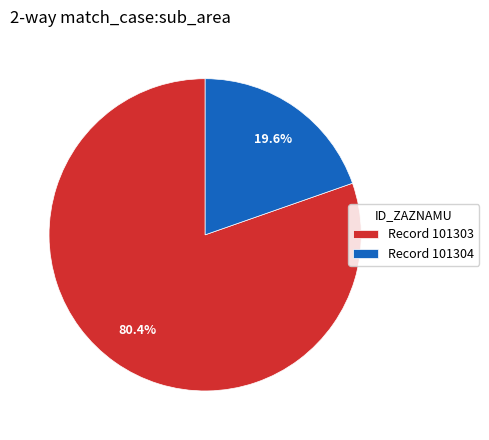

What is the smallest slice in the pie chart?

Record 101304